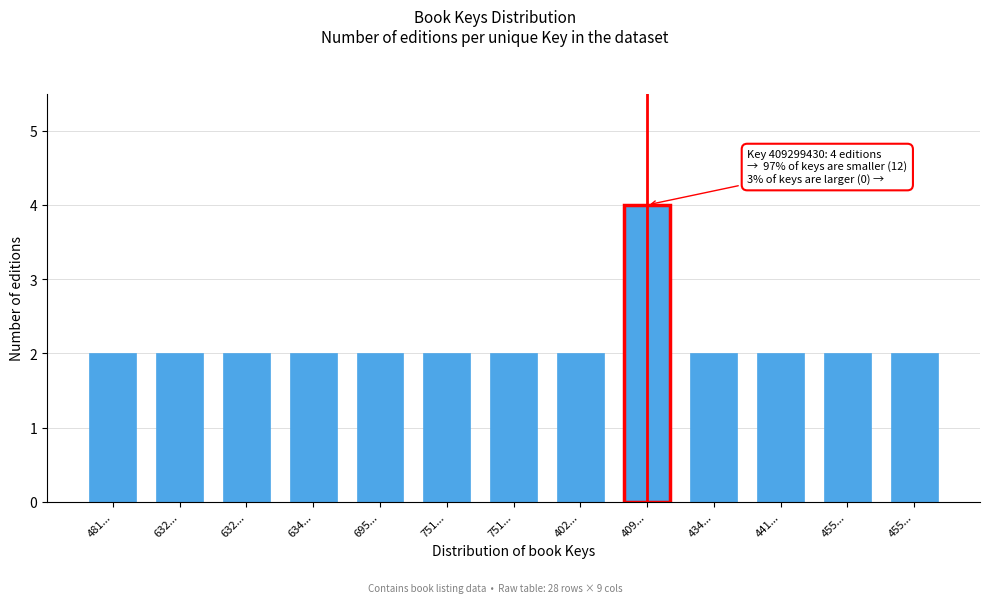

How many distinct data groups are displayed?

1